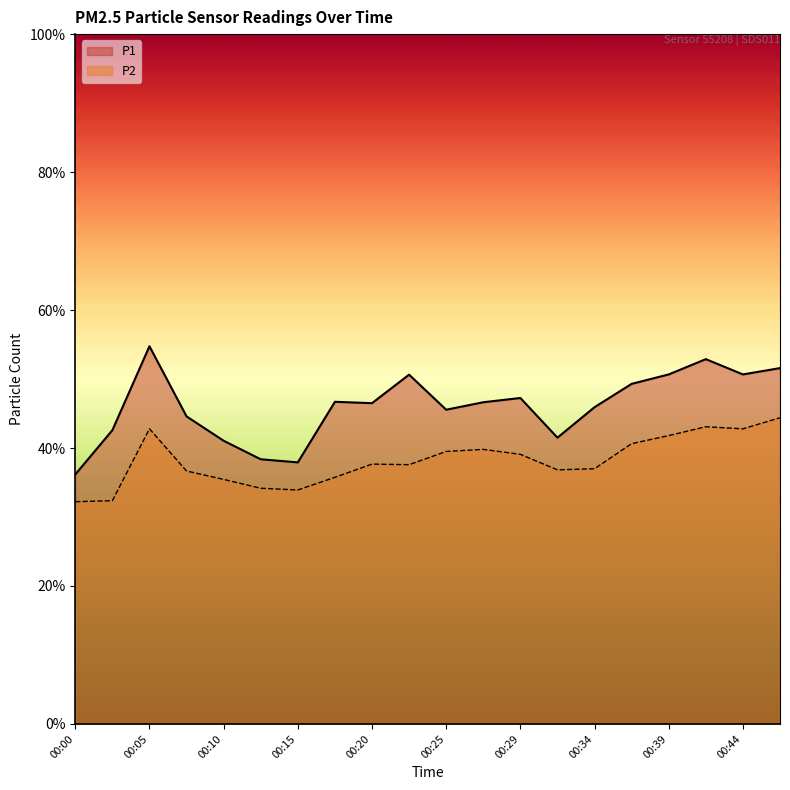

Rank the series by their average value, from lowest to highest.

P2, P1